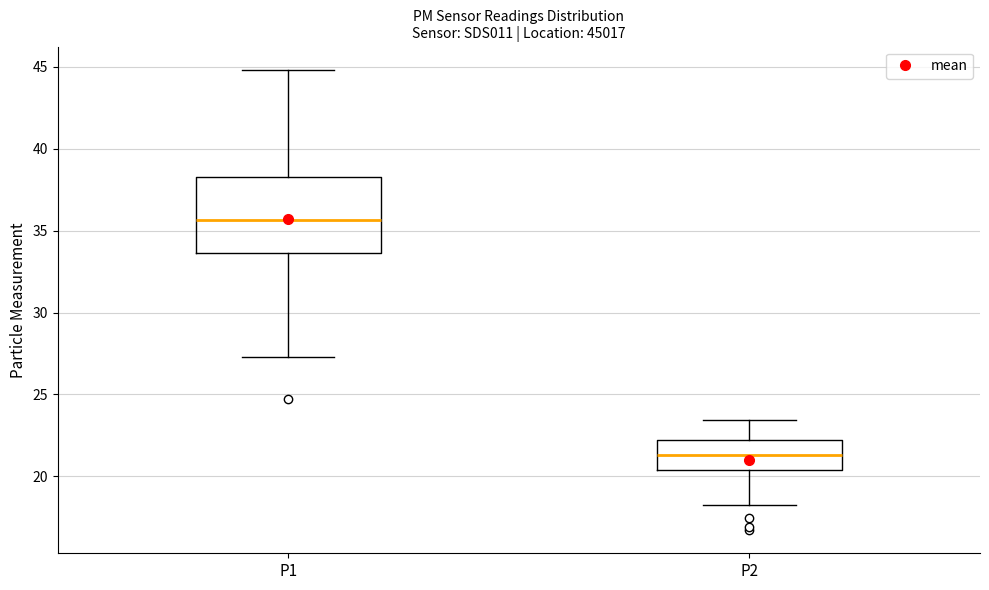

Reading left to right, read every box against the y-axis: the position of its median line, the range the box covers, and the ends of its whiskers. The values are not printed on the chart, so give them approximately, as read against the axis.

P1: median 35.5, box 33.5 to 38.5, whiskers 27.5 to 45.0
P2: median 21.5, box 20.5 to 22.0, whiskers 18.5 to 23.5